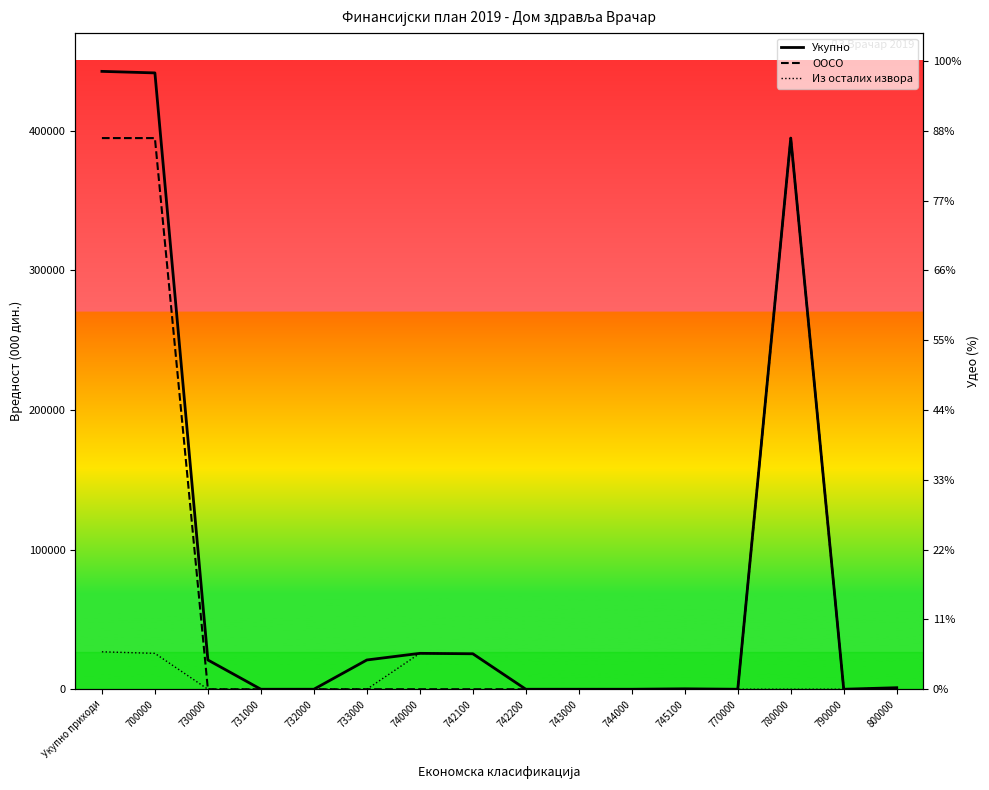

What is the difference between the maximum and minimum values in the Укупно series?

442594